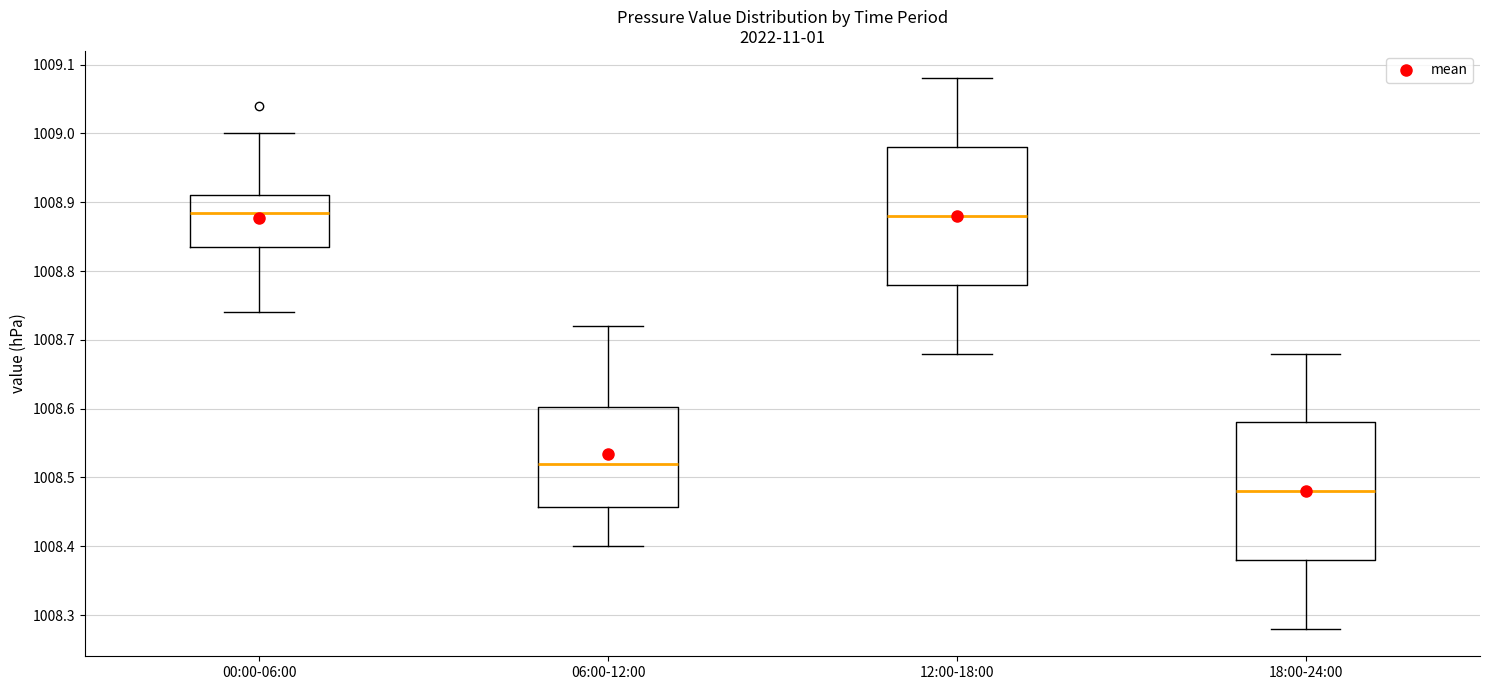

Where is the lower edge of the box for 00:00-06:00 on the y-axis? The values are not printed on the chart, so give them approximately, as read against the axis.

1008.84